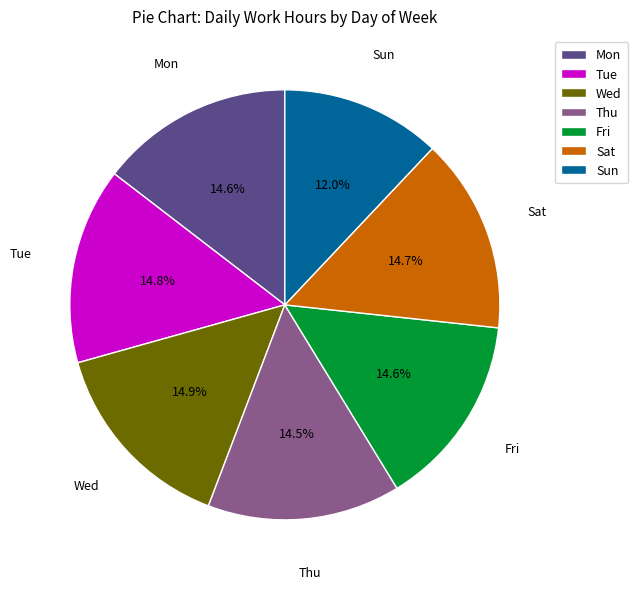

What is the smallest slice in the pie chart?

Sun